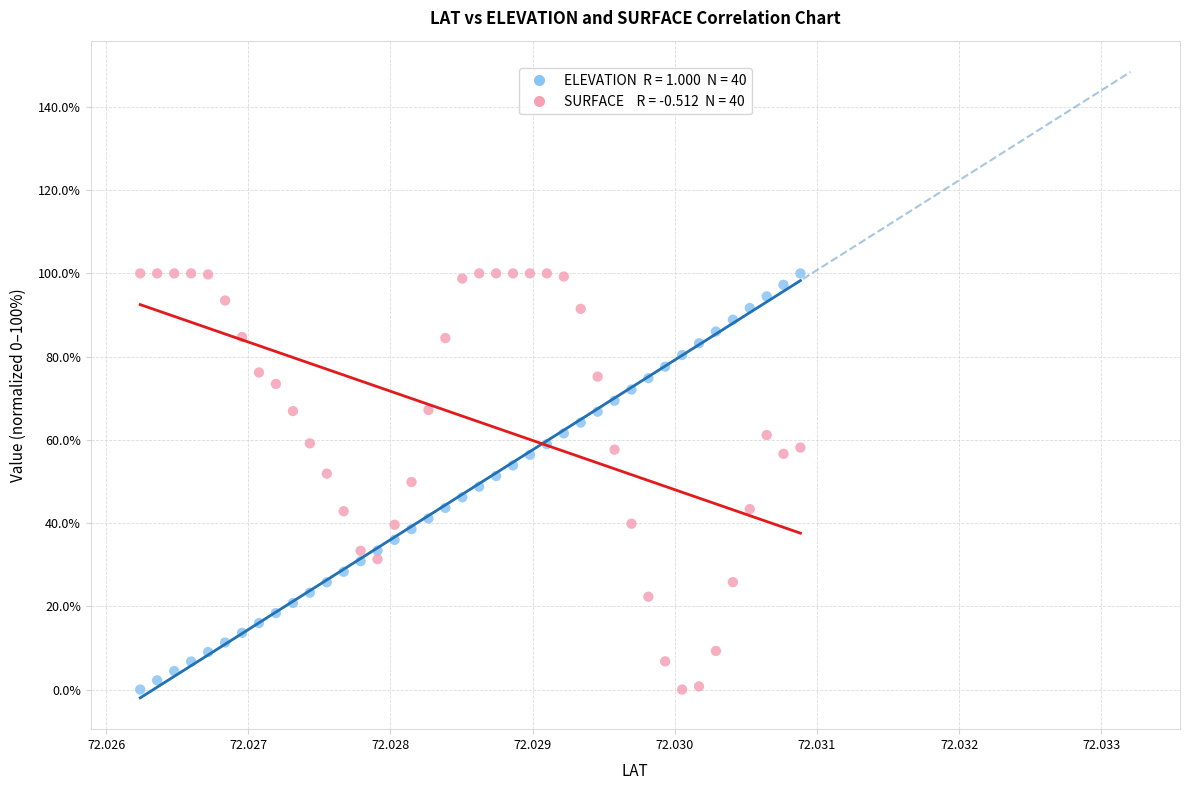

How many points are shown in the scatter plot?

80